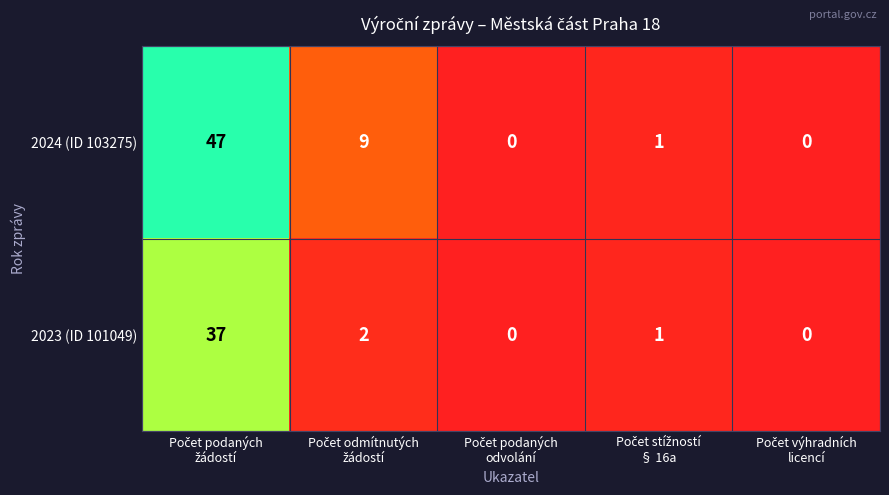

How many values in 2023 (ID 101049) are above zero?

3